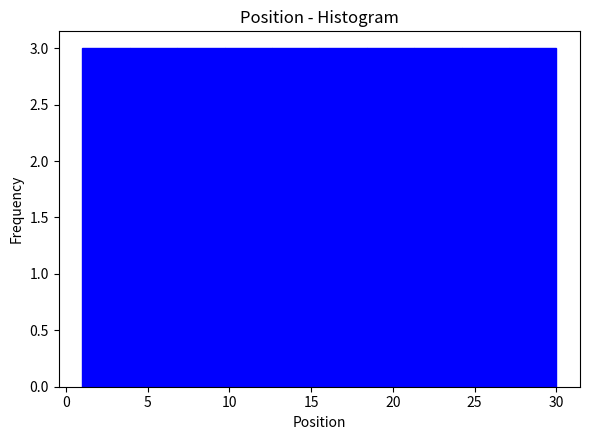

How tall is the bar that spans 3.9 to 6.8 on the x-axis? Neither the bar edges nor the heights are printed on the chart, so give them approximately, as read against the axes.

3